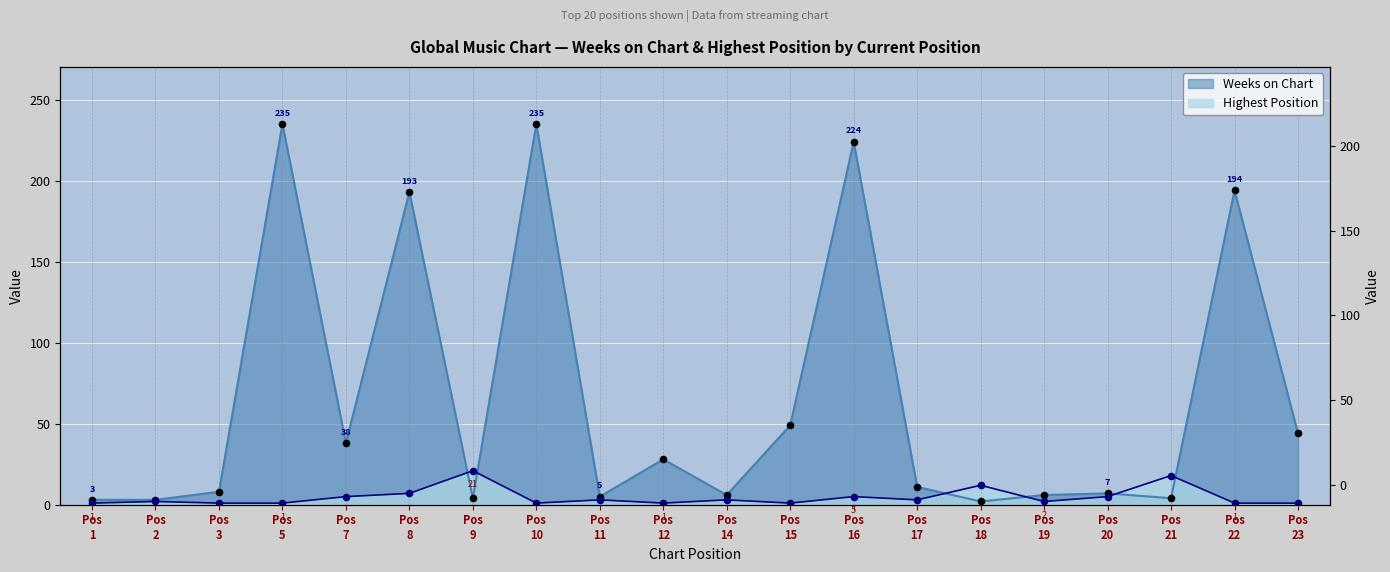

Is the value of Highest Position at Pos 21 greater than the value of Weeks on Chart at Pos 21?

Yes